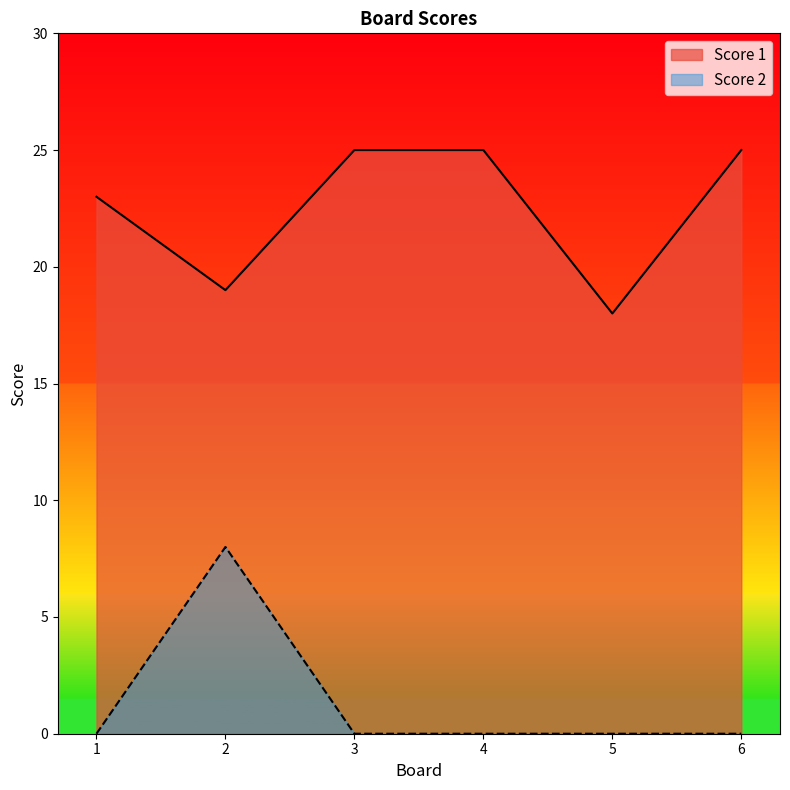

How many positive values does the Score 2 series have?

1